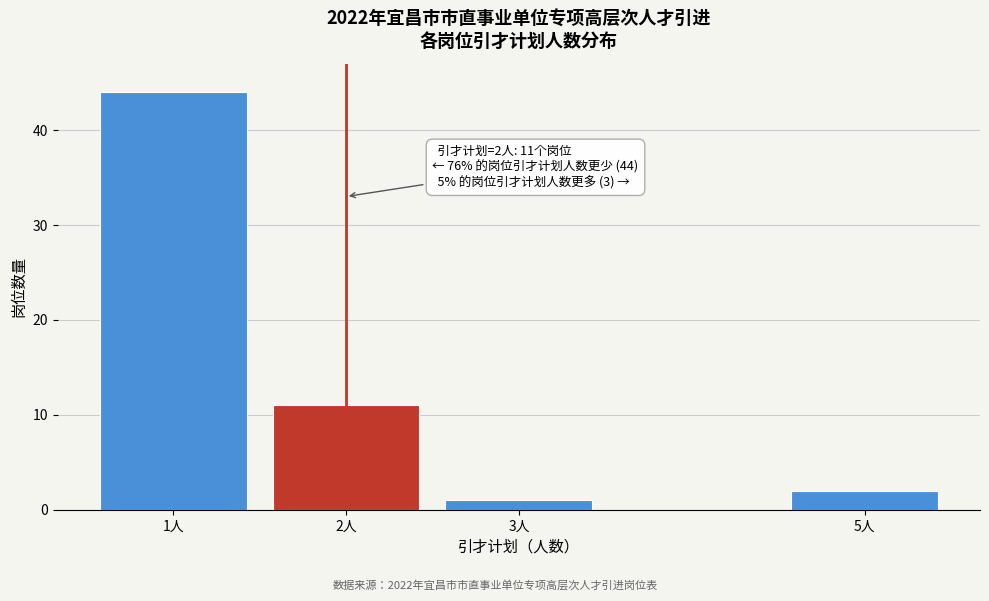

Reading right to left, what are all the values shown in this chart?

5人=2	3人=1	2人=11	1人=44